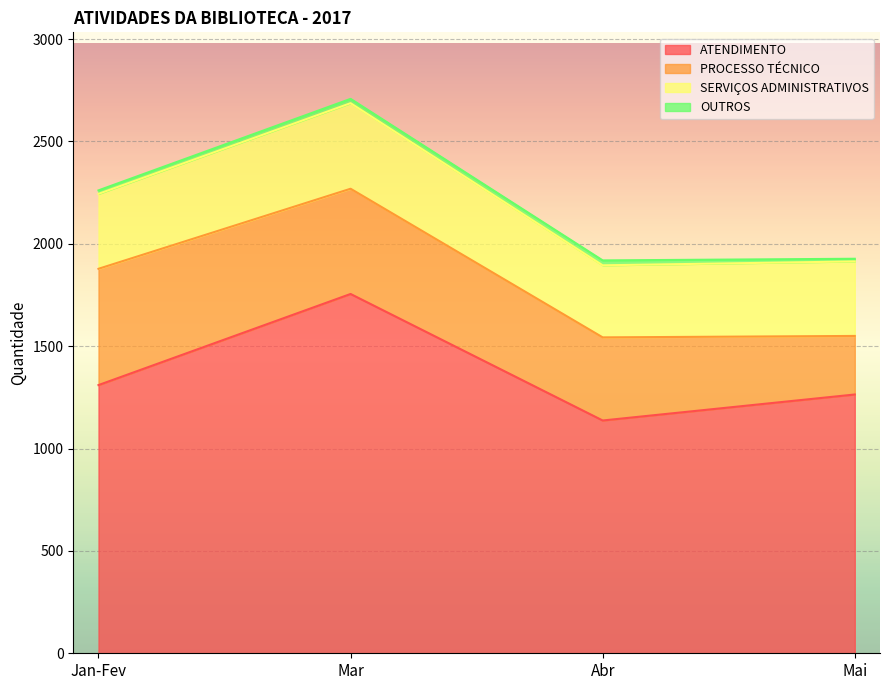

What is the total value across all series at Mai?

1927